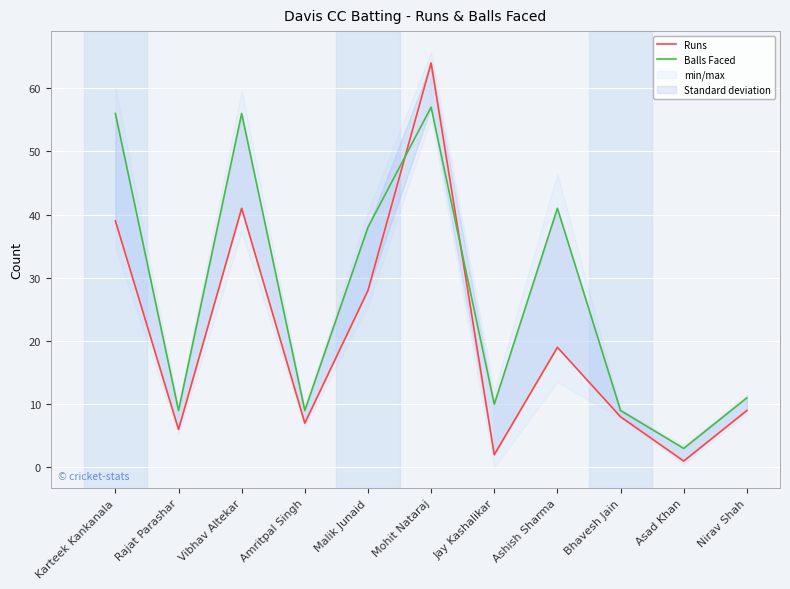

Reading right to left, extract all data points from this chart.

Runs: Nirav Shah=9	Asad Khan=1	Bhavesh Jain=8	Ashish Sharma=19	Jay Kashalikar=2	Mohit Nataraj=64	Malik Junaid=28	Amritpal Singh=7	Vibhav Altekar=41	Rajat Parashar=6	Karteek Kankanala=39
Balls Faced: Nirav Shah=11	Asad Khan=3	Bhavesh Jain=9	Ashish Sharma=41	Jay Kashalikar=10	Mohit Nataraj=57	Malik Junaid=38	Amritpal Singh=9	Vibhav Altekar=56	Rajat Parashar=9	Karteek Kankanala=56